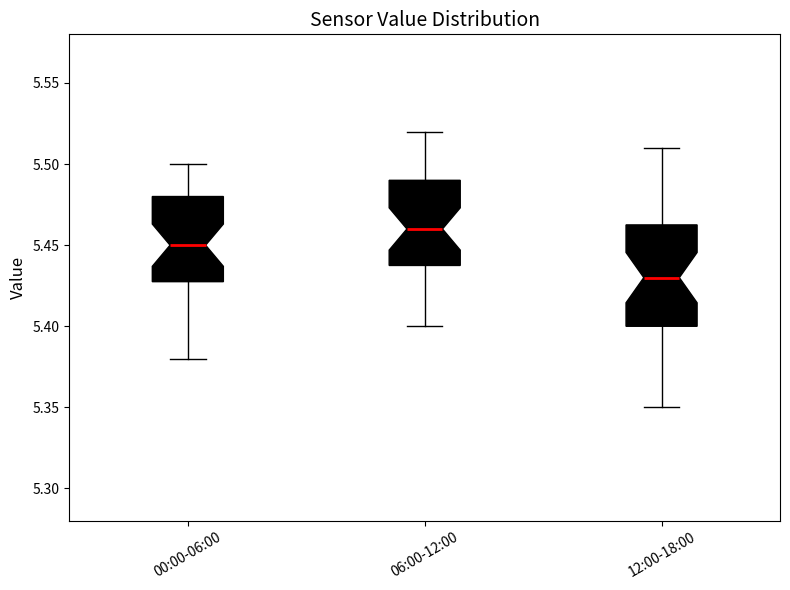

Which box is the tallest, from its lower edge to its upper edge?

12:00-18:00